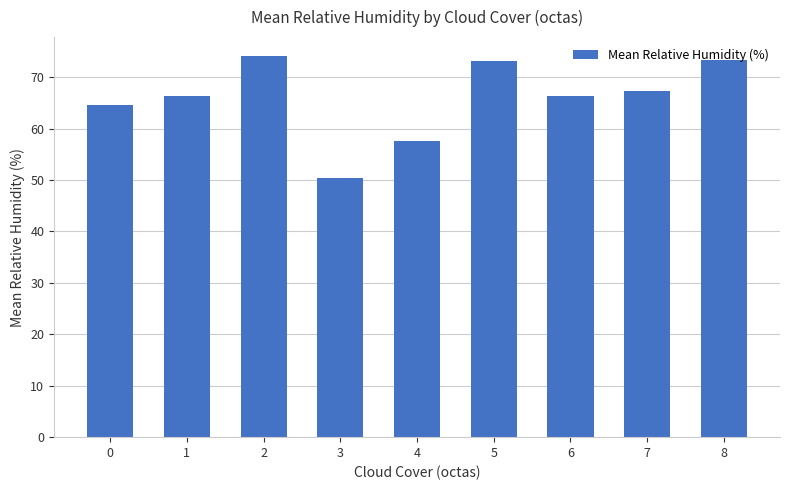

The value at 6 is 88.7. True or false?

False